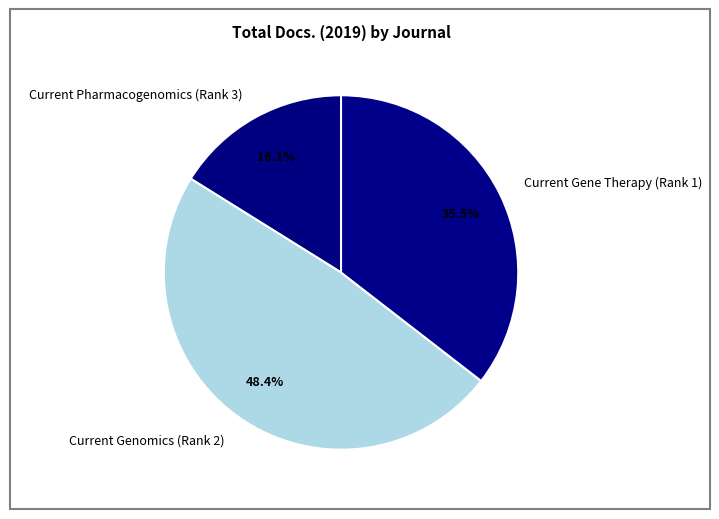

To the nearest percent, what is the difference between the Current Gene Therapy (Rank 1) and Current Genomics (Rank 2) slice percentages?

13%